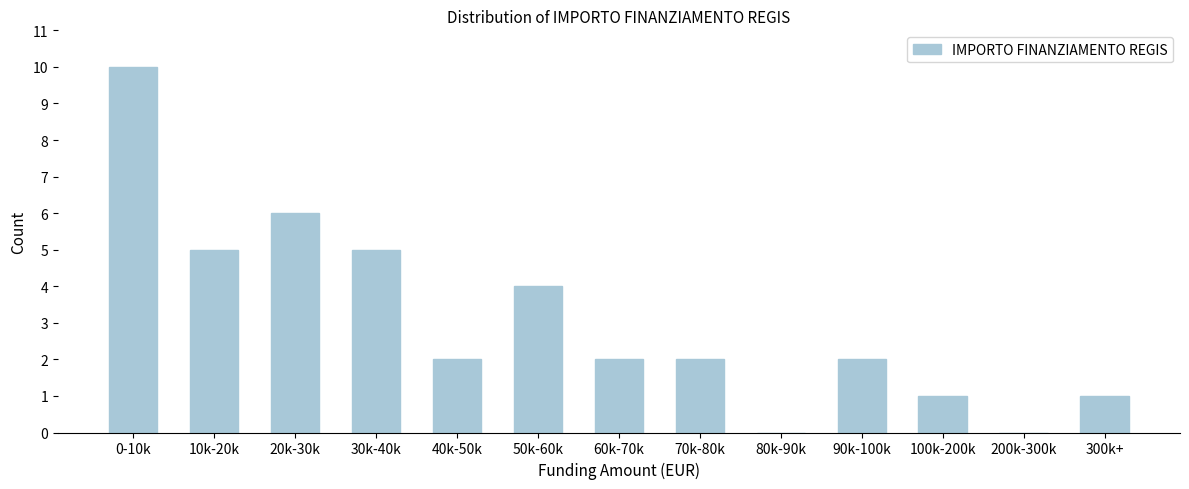

Reading left to right, transcribe all the data shown in this chart.

0-10k=10	10k-20k=5	20k-30k=6	30k-40k=5	40k-50k=2	50k-60k=4	60k-70k=2	70k-80k=2	80k-90k=0	90k-100k=2	100k-200k=1	200k-300k=0	300k+=1